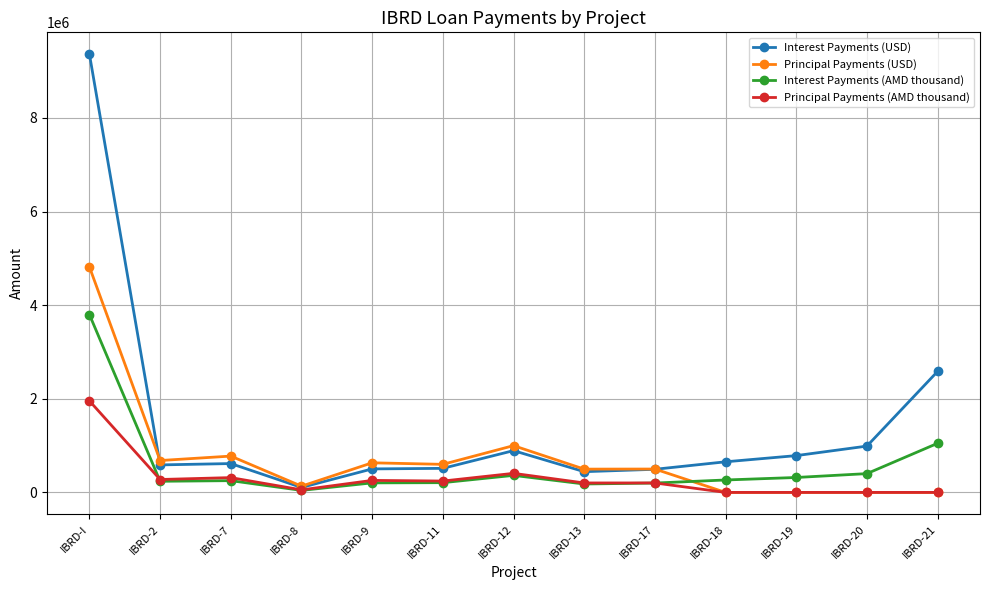

What is the average value of the Interest Payments (AMD thousand) series?

578299.9